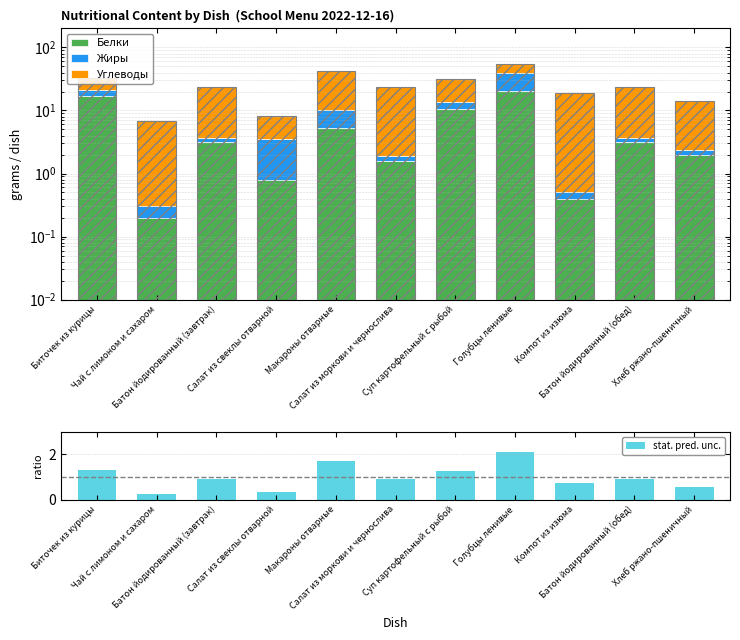

What is the difference between the second highest and minimum values in the Белки series?

17.0